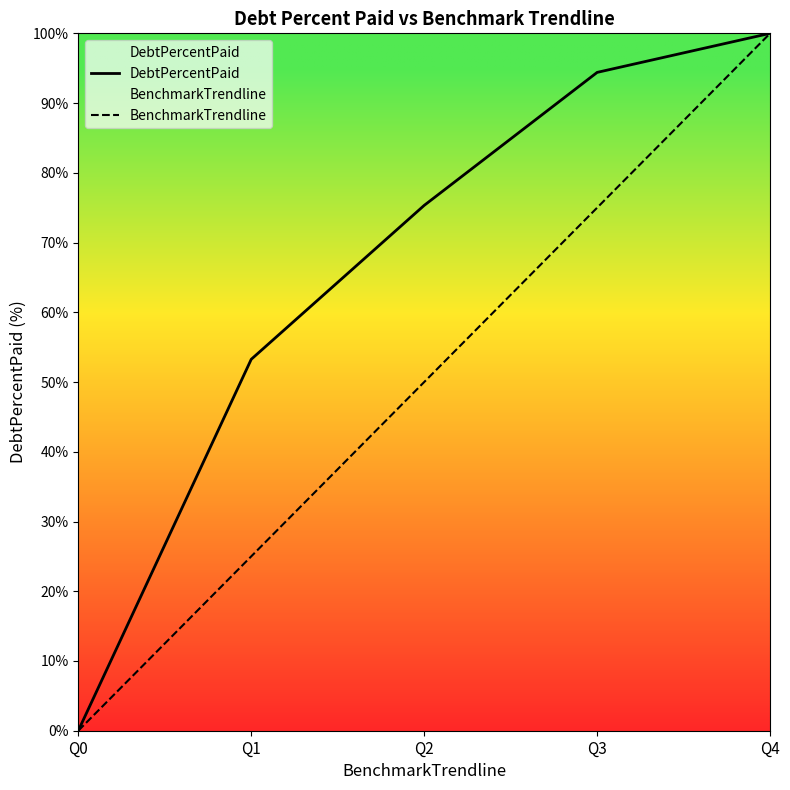

Is it true that DebtPercentPaid equals 149.7 at Q4?

False